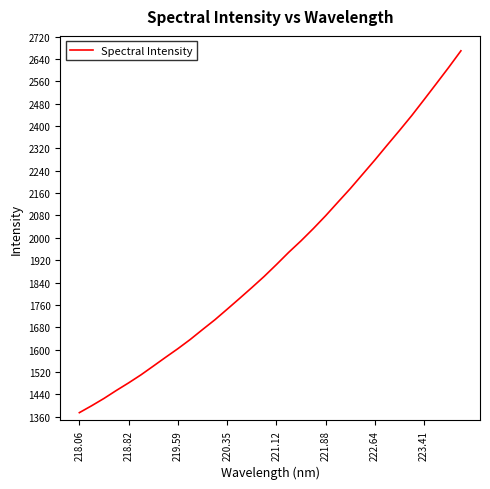

What is the difference between the maximum and minimum values?

1295.5